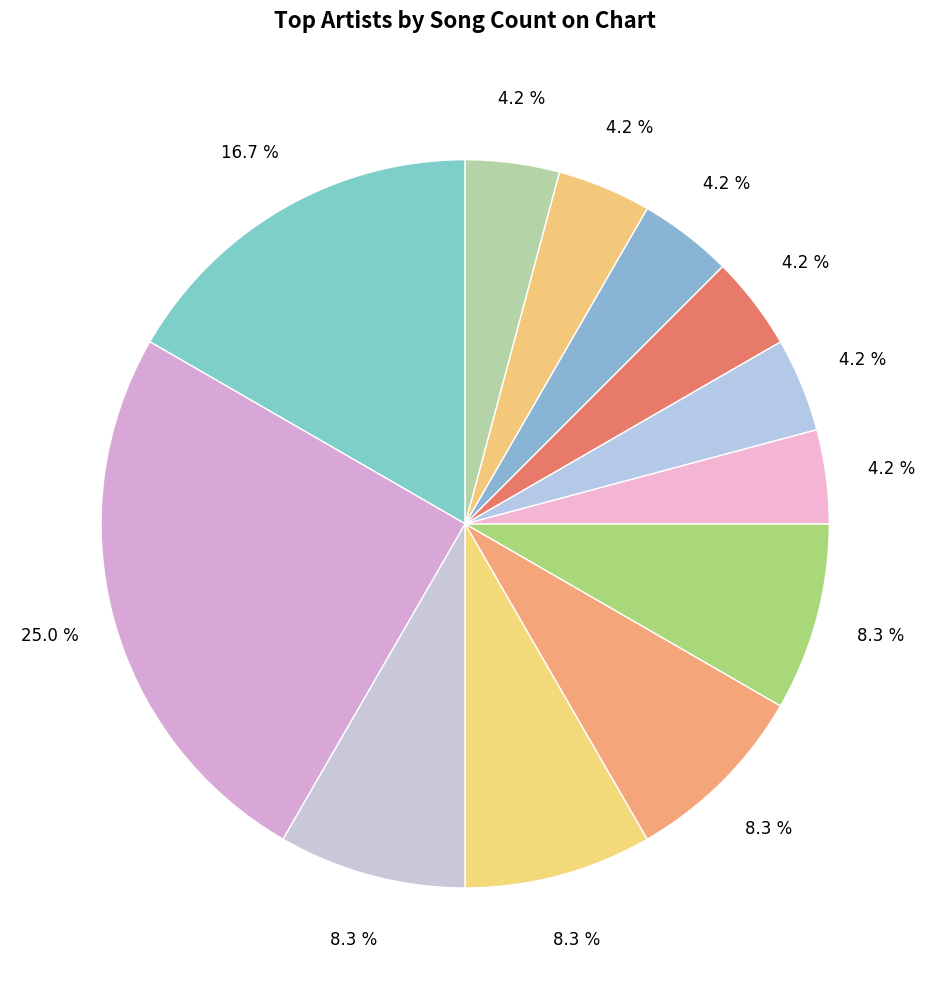

Which slice is the smallest?

Eagles